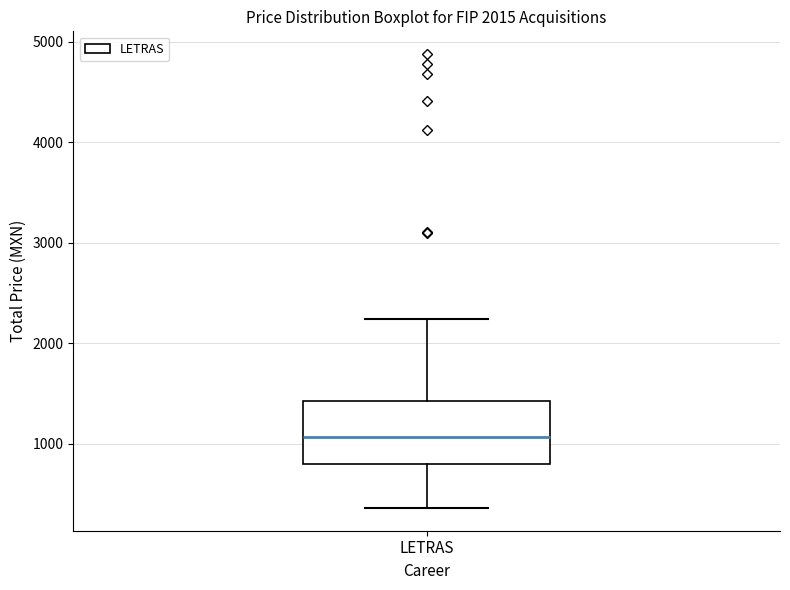

Transcribe this box plot: give where the median line is, the range the box spans, and where the two whiskers end, as read against the y-axis. The values are not printed on the chart, so give them approximately, as read against the axis.

median 1100, box 800 to 1400, whiskers 400 to 2200